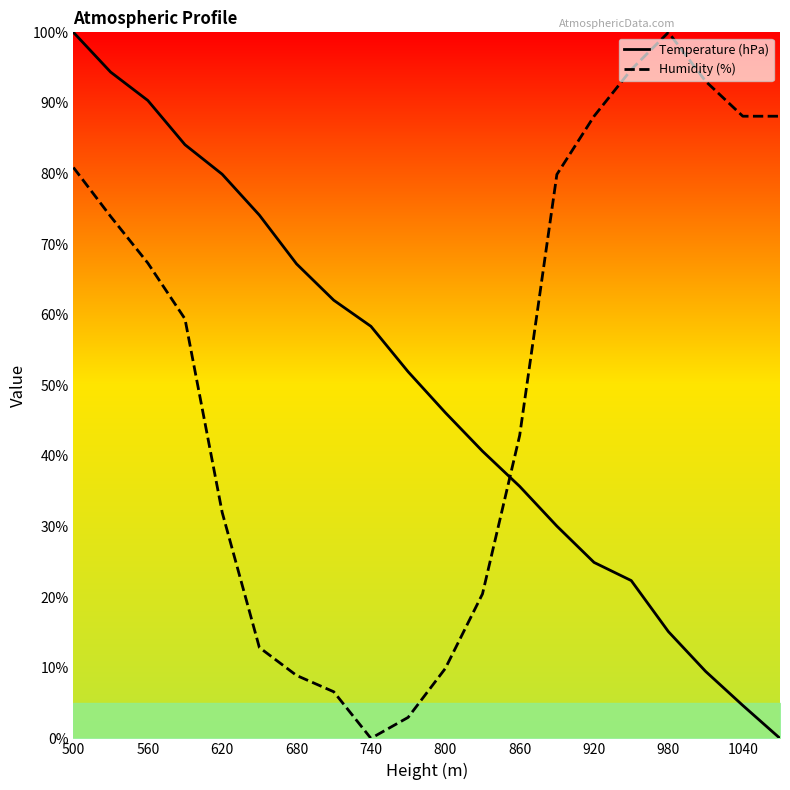

What is the maximum value for Temperature (hPa)?

100.0